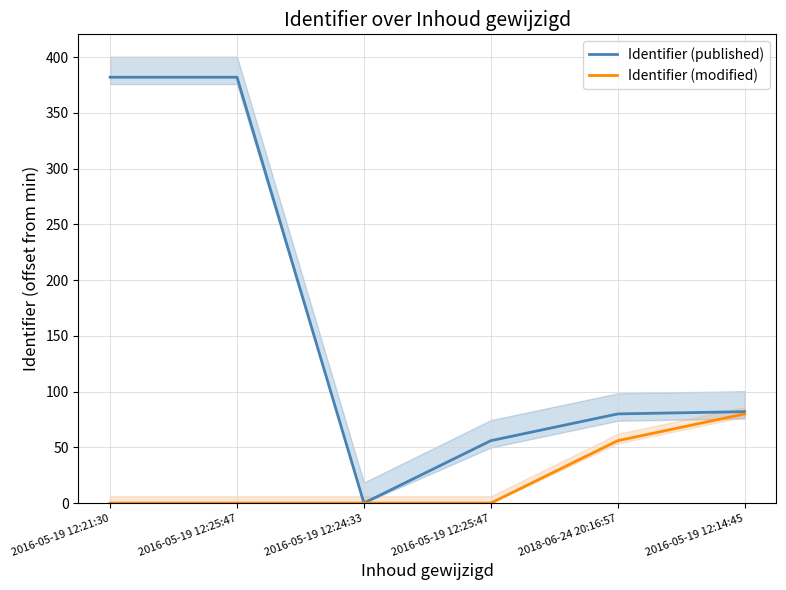

How many interior local valleys does the Identifier (published) series have?

1